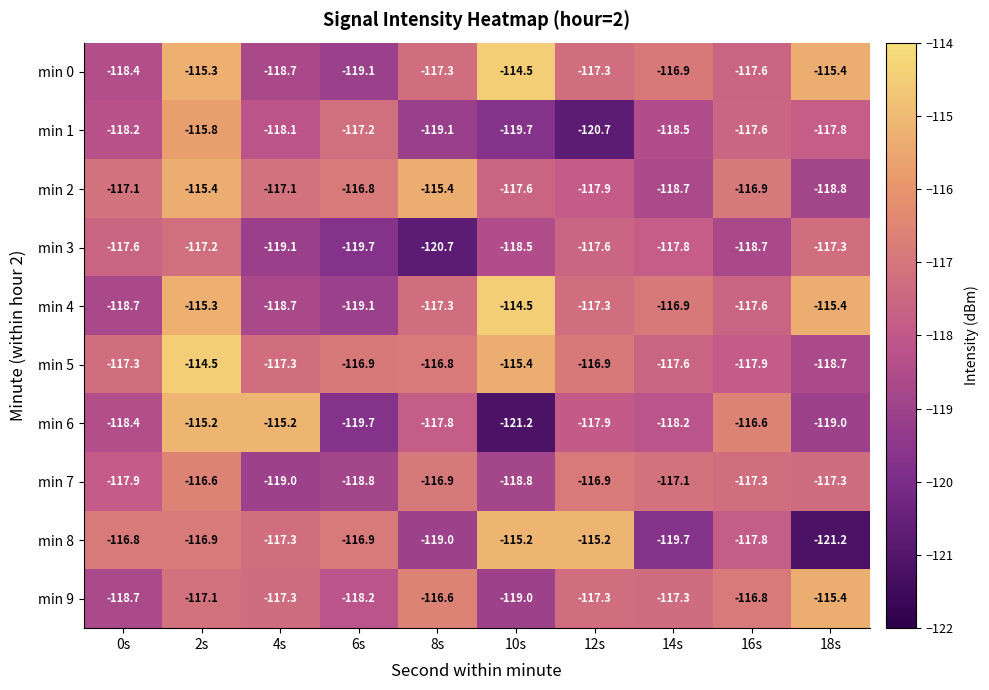

What is the maximum value shown in the chart?

-114.5